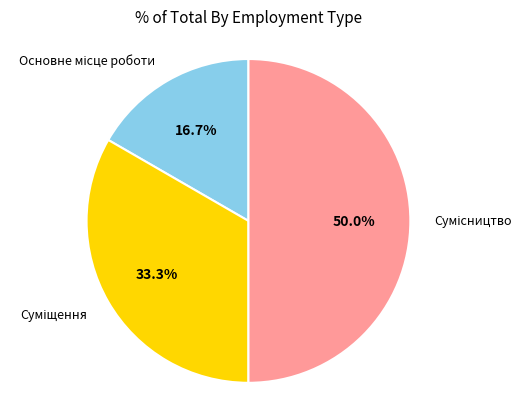

The Сумісництво slice represents 59% of the pie. True or false?

False